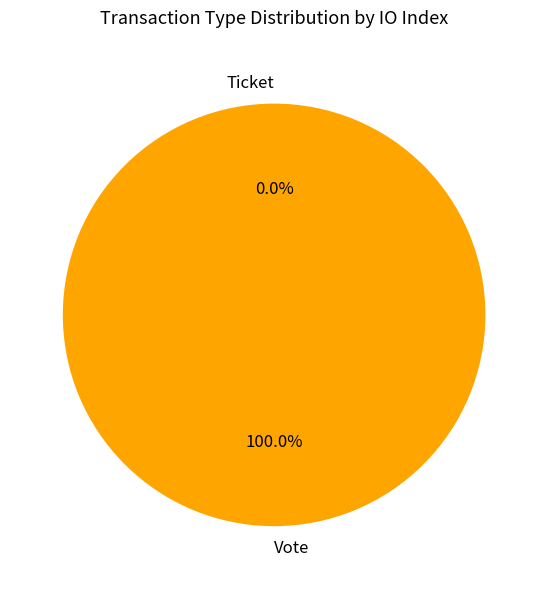

What percentage is the Vote slice, to the nearest percent?

100%